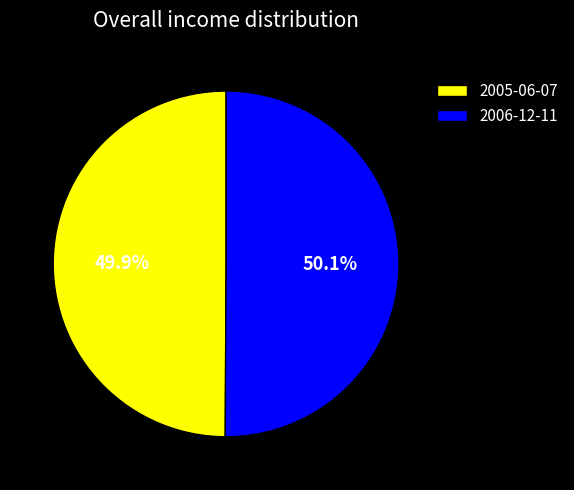

What is the ratio of the value at 2005-06-07 to the value at 2006-12-11?

1.0